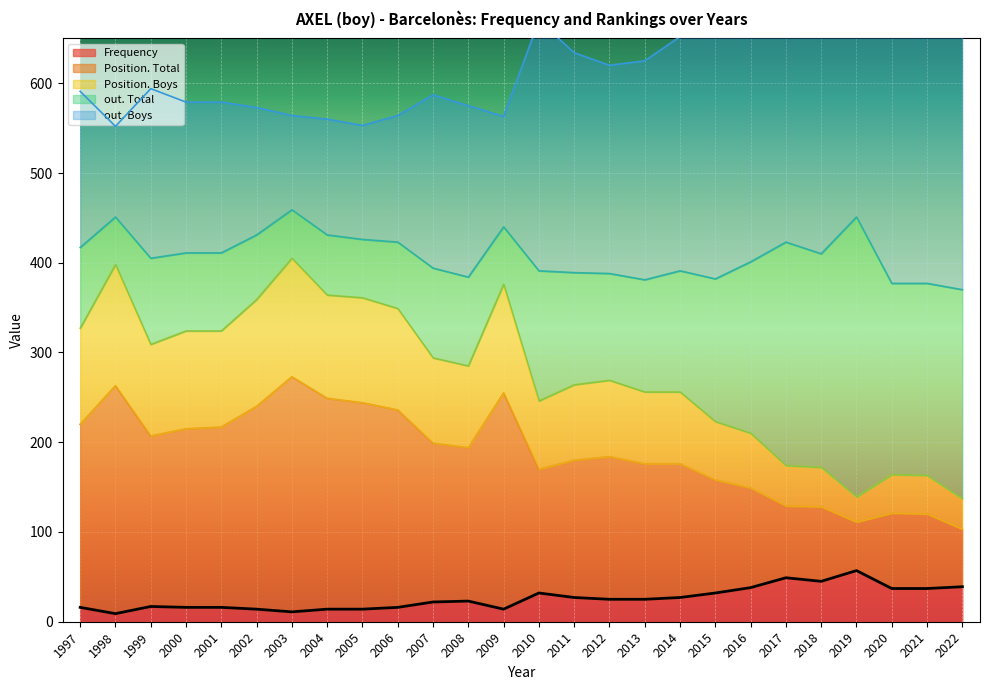

True or false: Position. Boys and out. Total intersect in this chart.

False